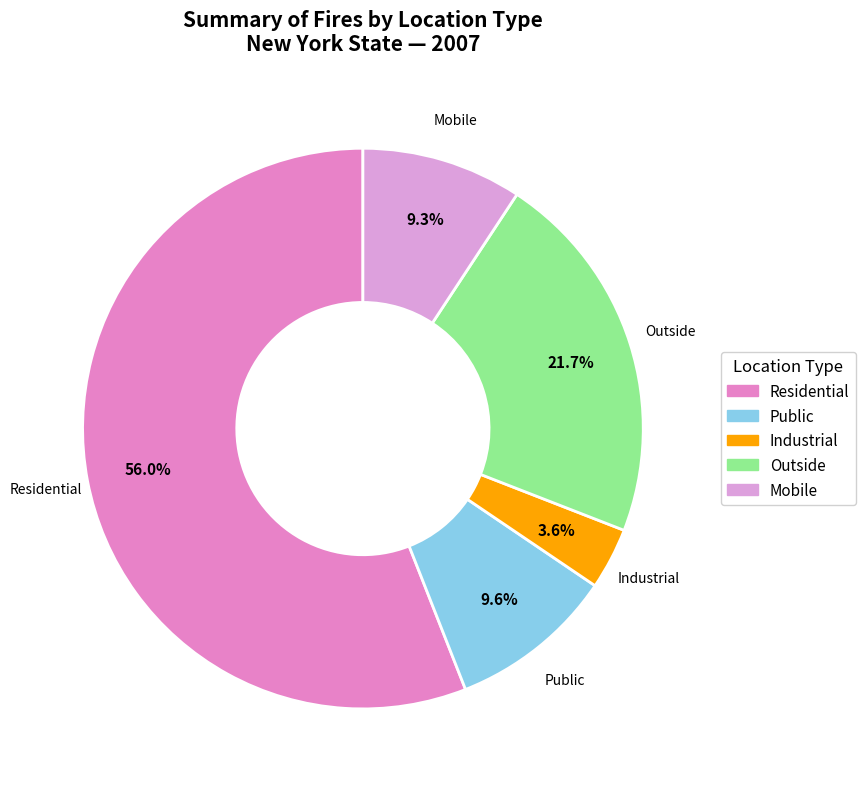

To the nearest percent, what percentage of the pie is Industrial?

4%